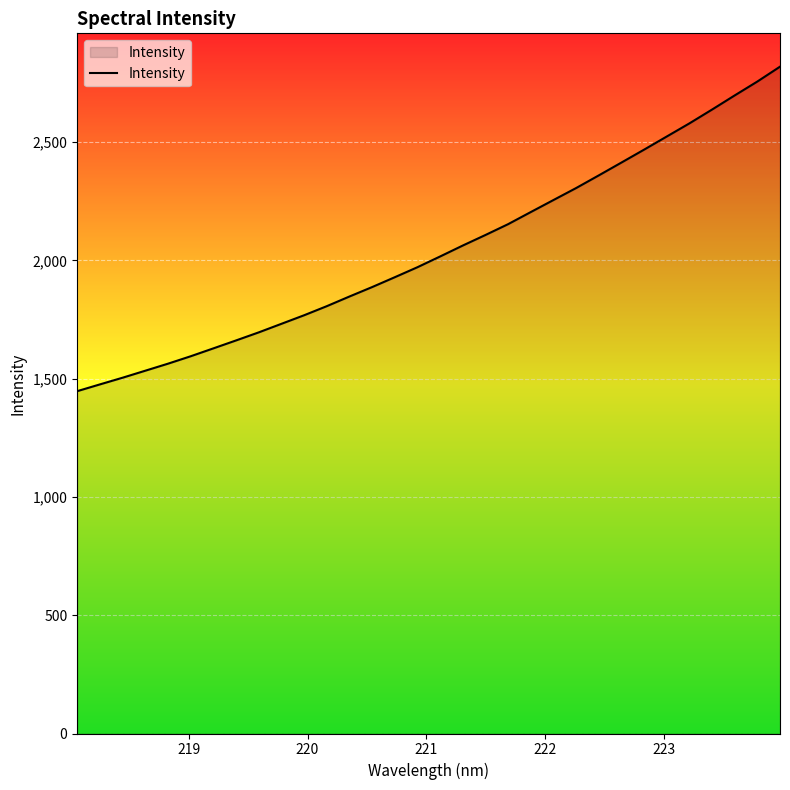

What is the difference between the maximum and minimum values?

1372.0